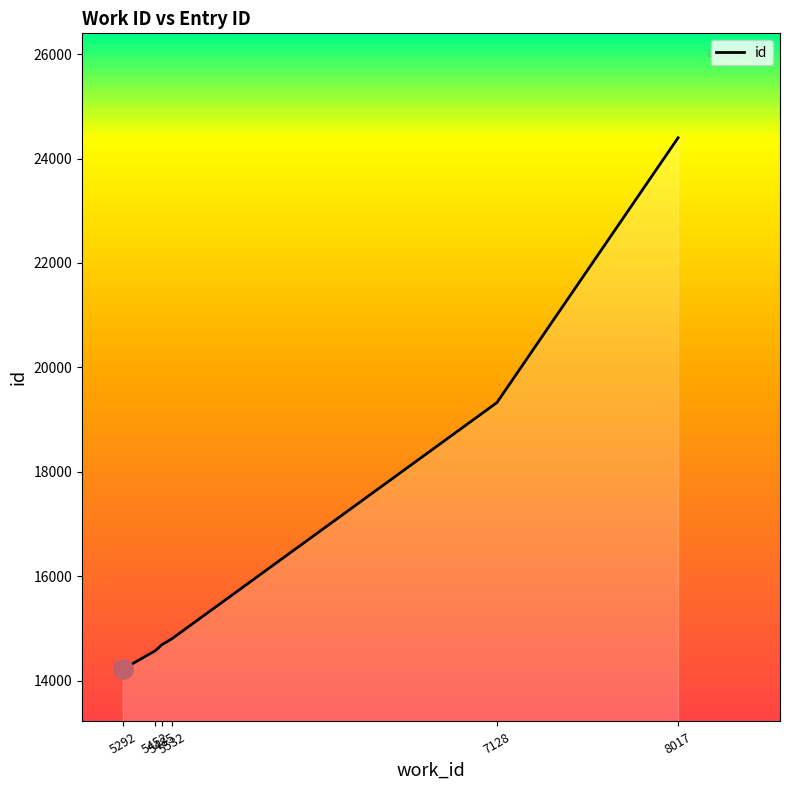

What is the sum of all values?

102007